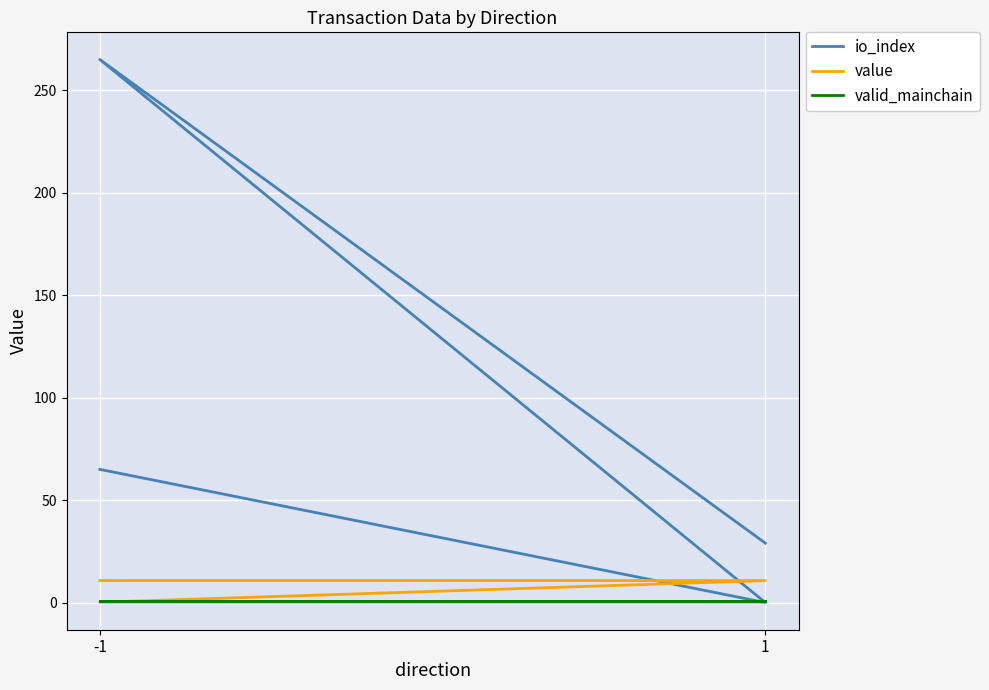

What is the difference between the highest and lowest values at -1?

64.0